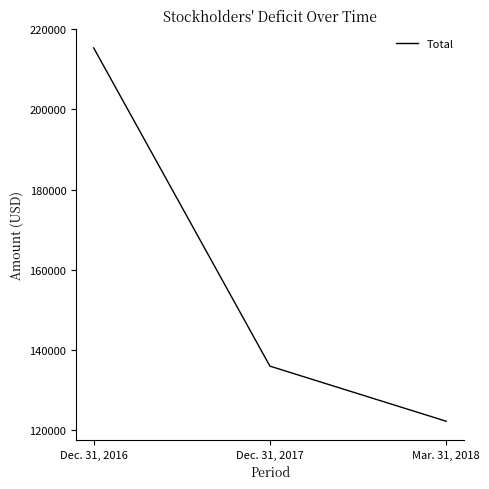

Approximately how many times larger is the value at Dec. 31, 2017 compared to Dec. 31, 2016?

0.6